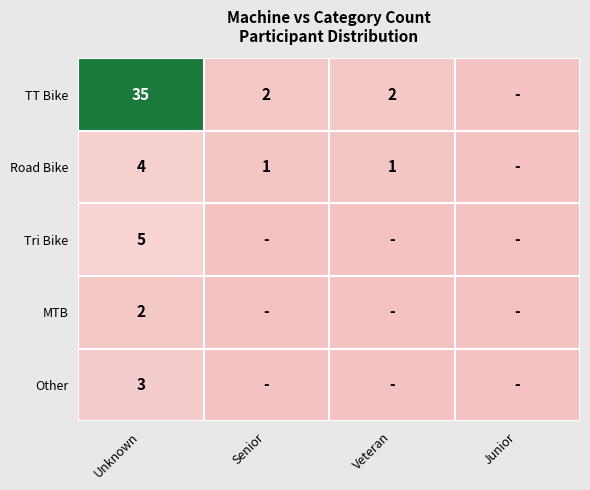

What is the difference between the highest and lowest values at Unknown?

33